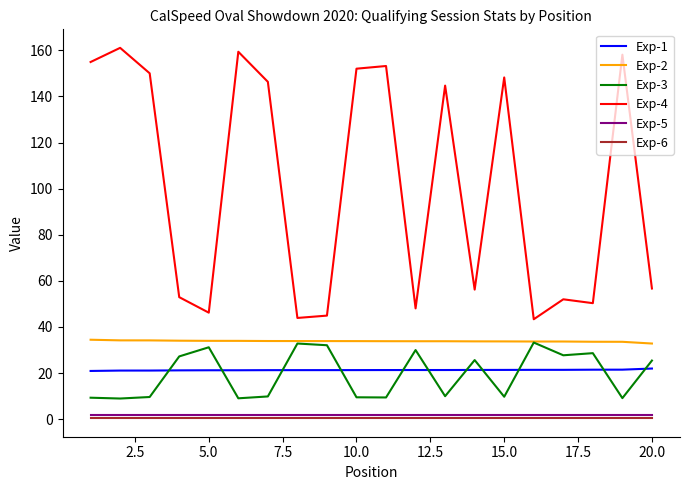

Which series has the largest total across all categories?

Exp-4